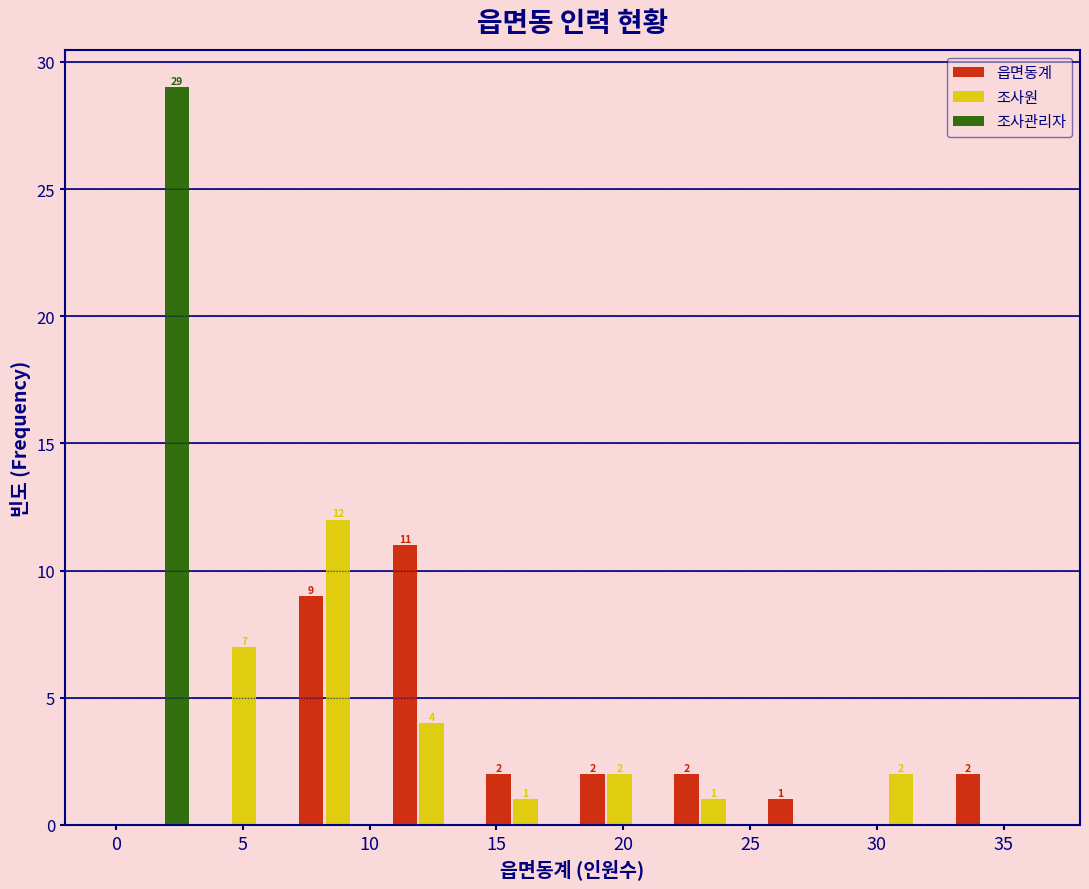

In the 조사관리자 series, which range on the x-axis has the tallest bar?

-0.5 to 3.2